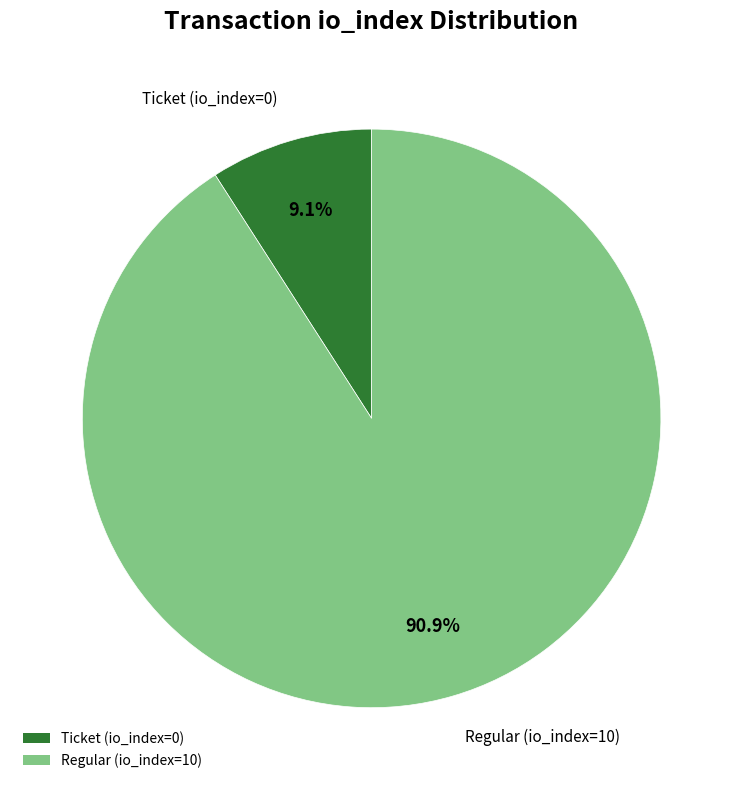

What is the majority slice?

Regular (io_index=10)